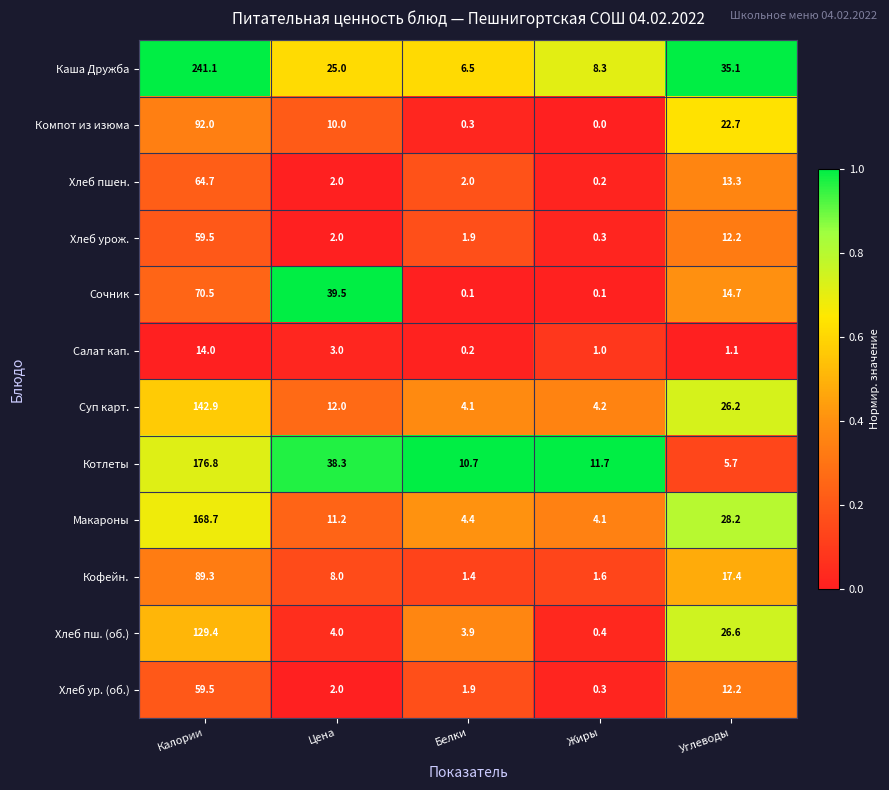

What is the sum of the Кофейн. values at Цена and Углеводы?

25.4